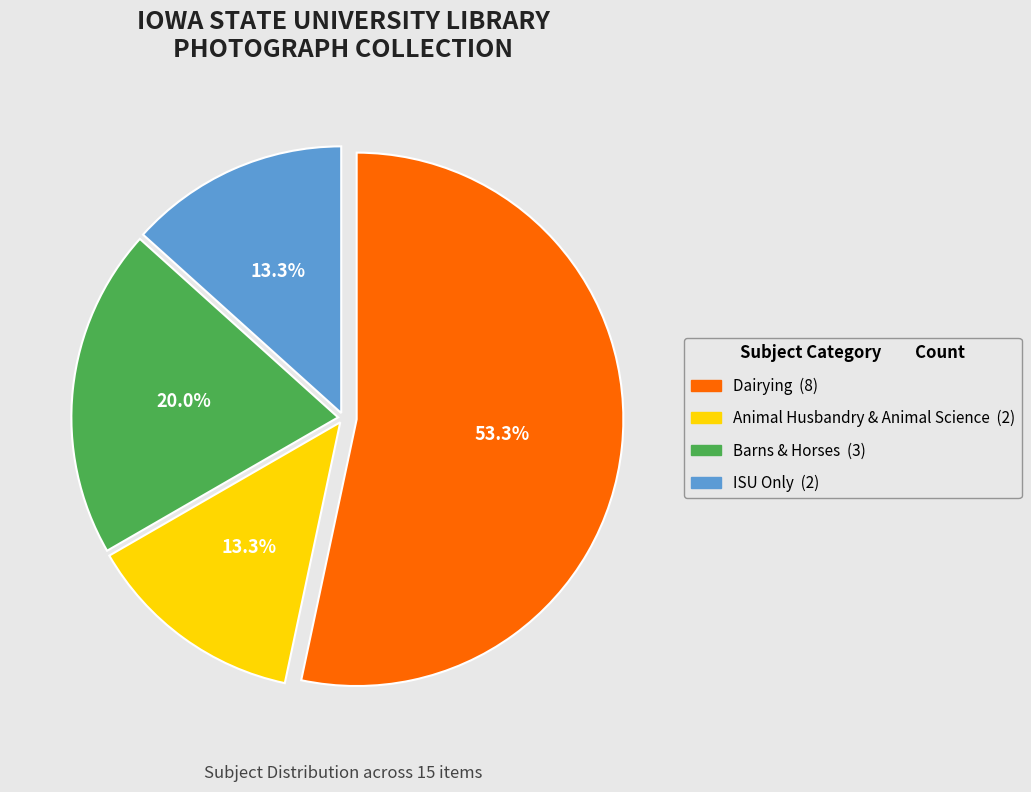

Is there any slice that represents more than half of the pie?

Yes